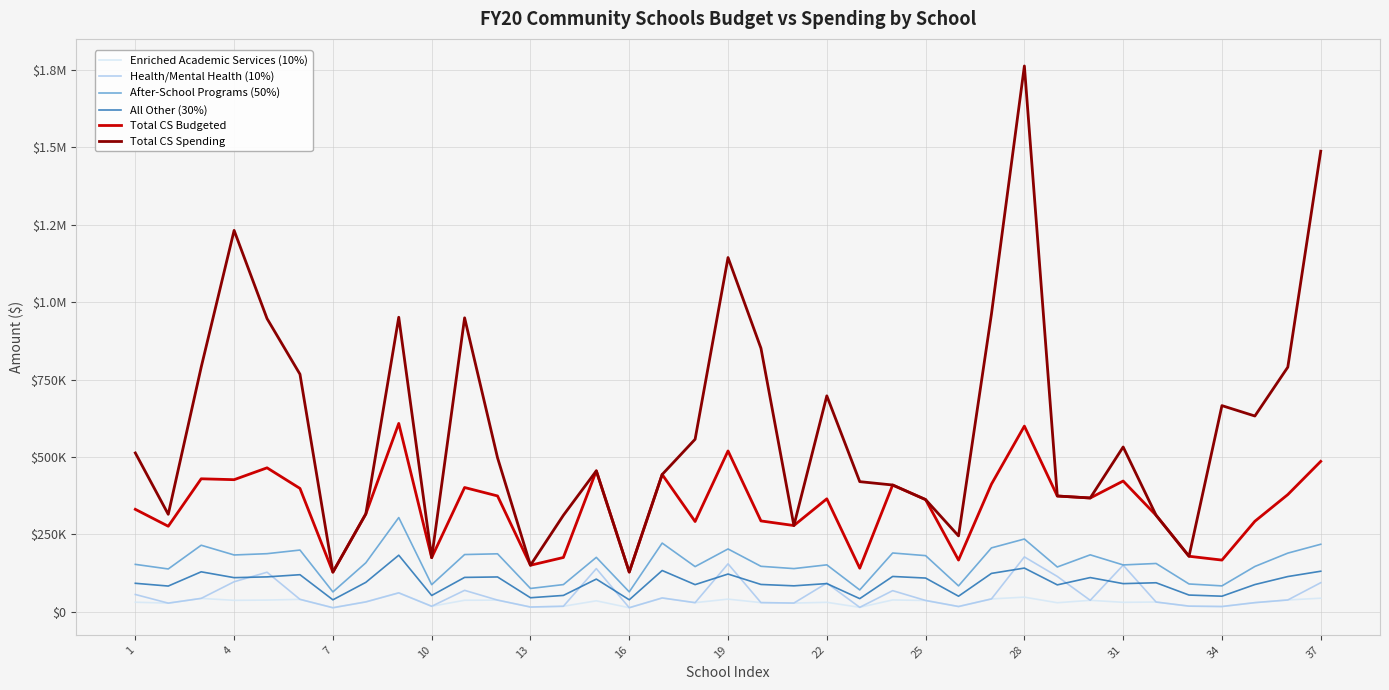

What are all the series names shown in the legend?

Enriched Academic Services (10%), Health/Mental Health (10%), After-School Programs (50%), All Other (30%), Total CS Budgeted, Total CS Spending